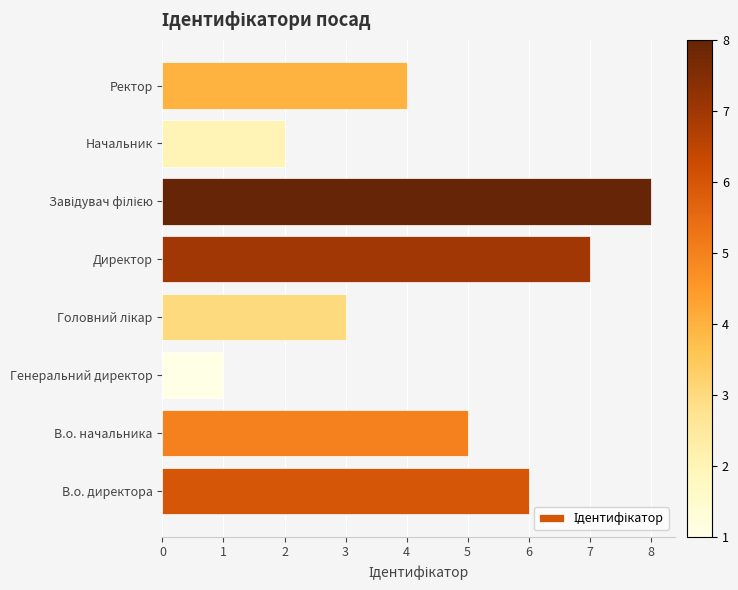

Reading bottom to top, what are all the values shown in this chart?

6	5	1	3	7	8	2	4